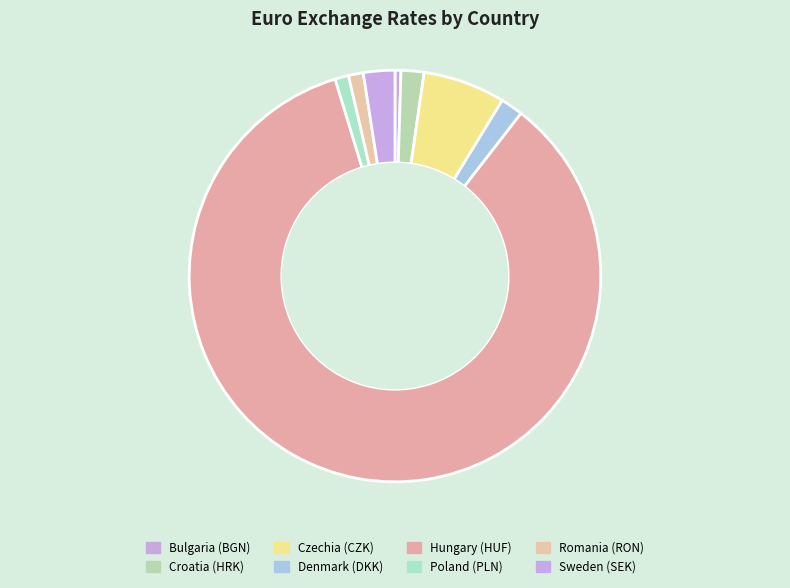

What percentage do Romania (RON) and Croatia (HRK) together represent?

3.0%